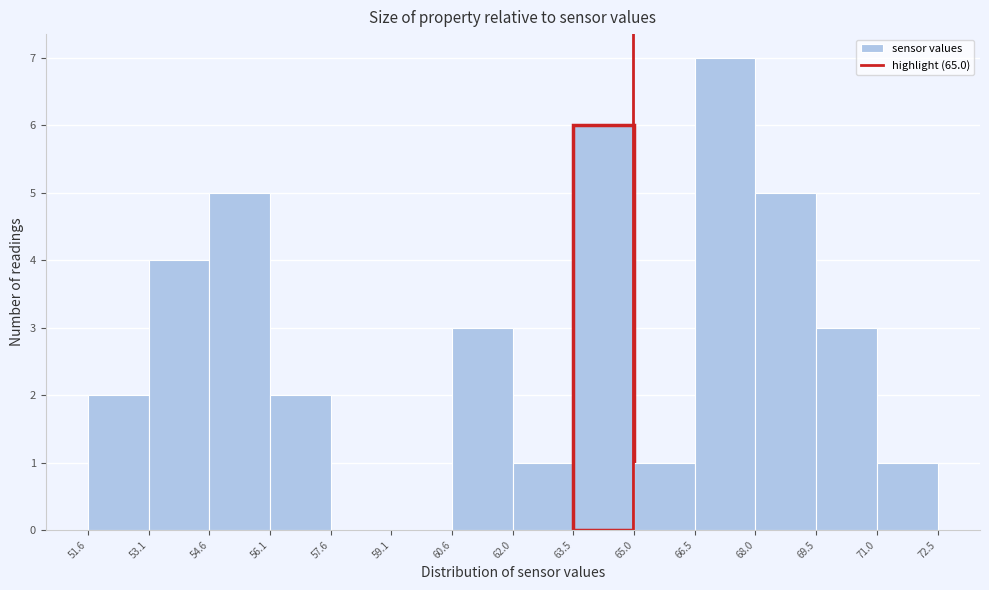

How tall is the bar that spans 66.5 to 68.0 on the x-axis? The values are not printed on the chart, so give them approximately, as read against the axis.

7